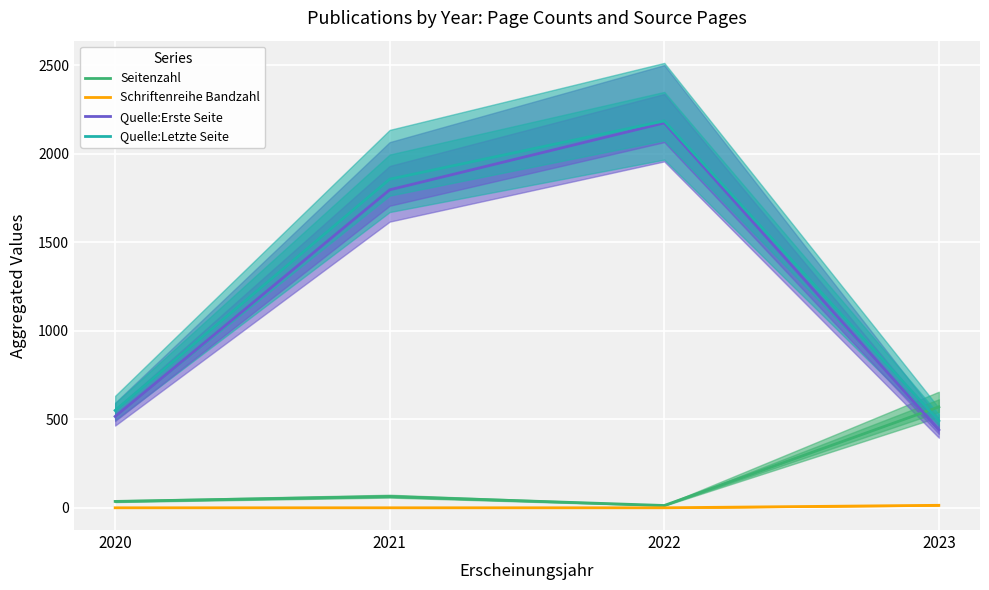

What is the average value of the Seitenzahl series?

171